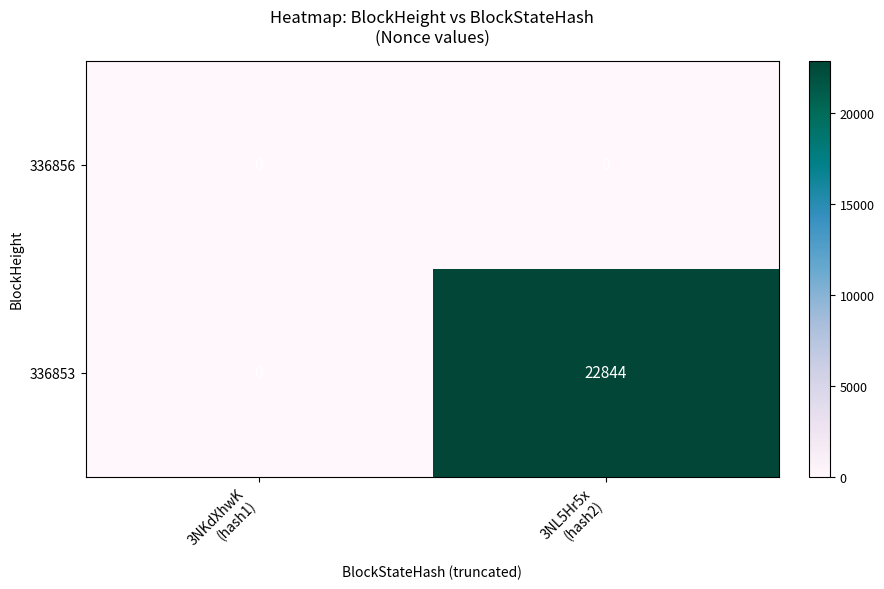

At which category is the sum across all series the highest?

3NL5Hr5x
(hash2)